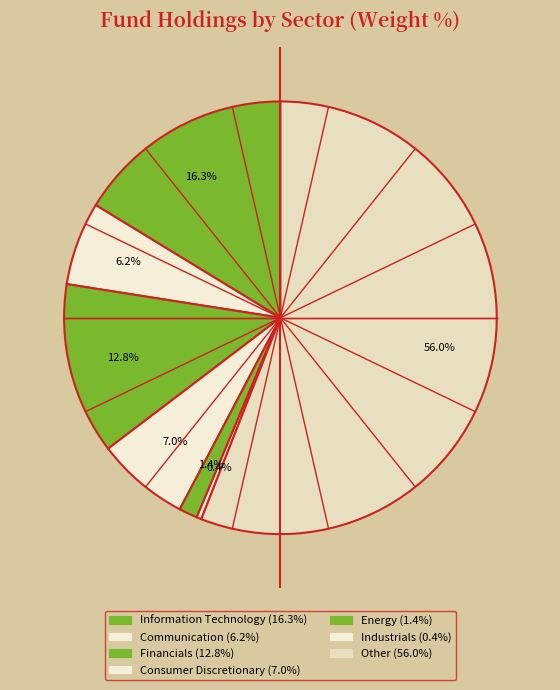

Count the number of slices in the pie.

7